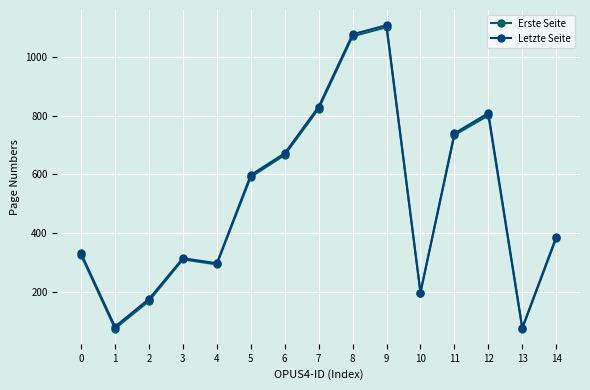

What is the average value of the Erste Seite series?

507